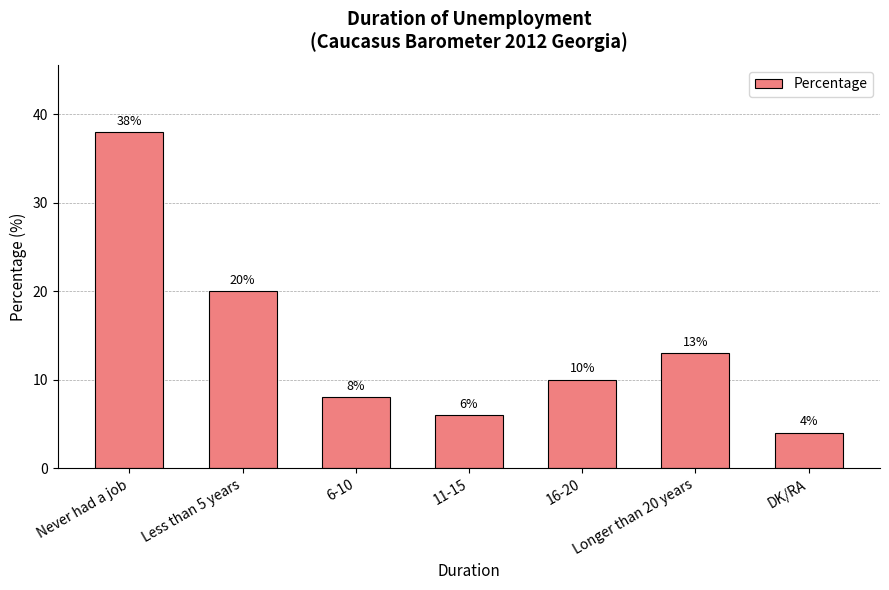

Is it true that the value at 16-20 is 10?

True